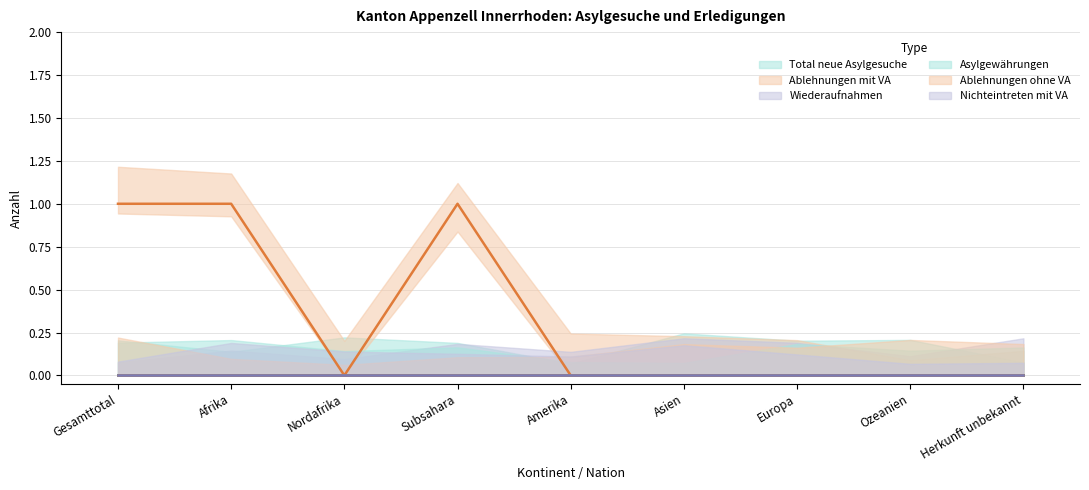

True or false: Ablehnungen ohne VA and Nichteintreten mit VA cross at least once.

False